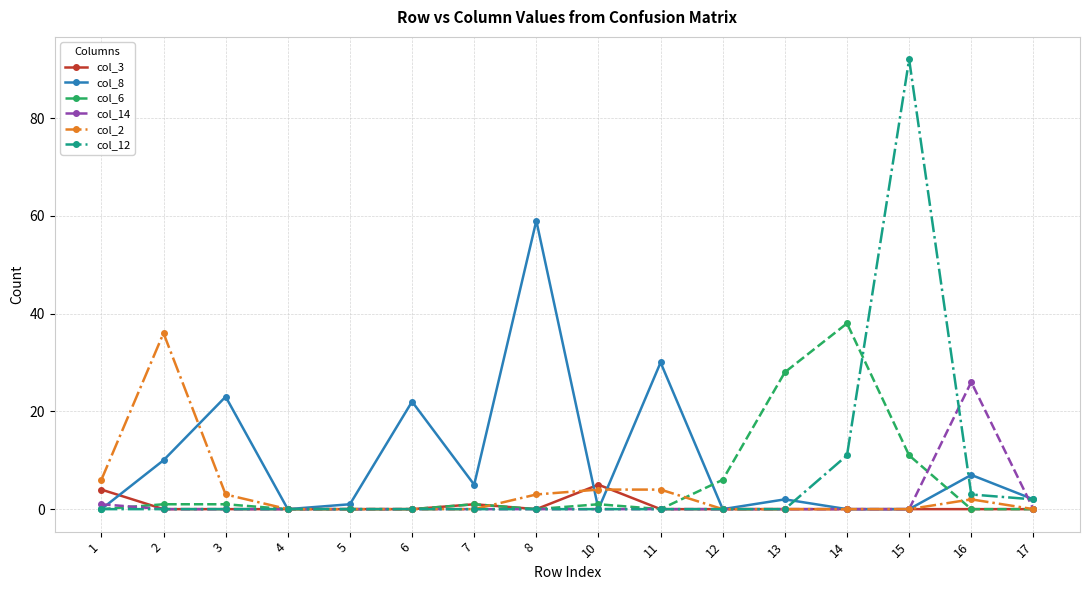

At which category is the sum across all series the highest?

15